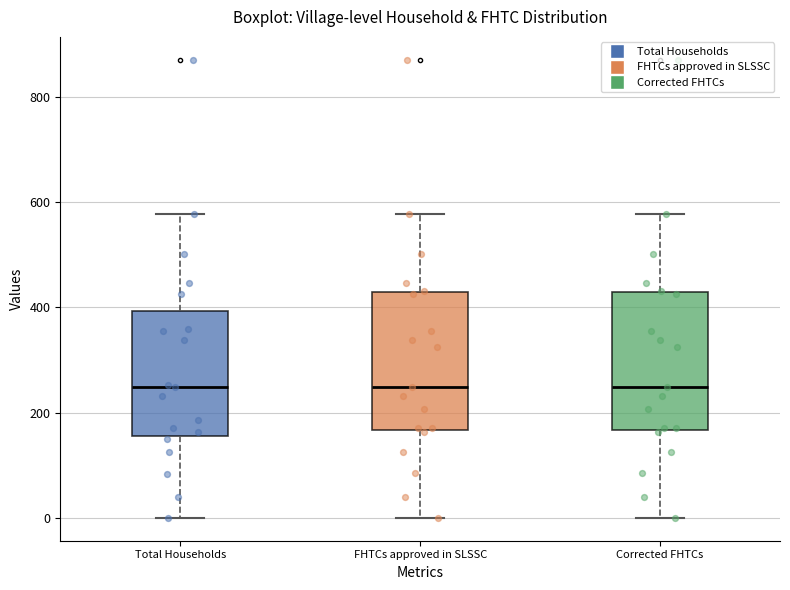

Reading left to right, transcribe this box plot: for each box, give where its median line is, the range the box spans, and where its two whiskers end, as read against the y-axis. The values are not printed on the chart, so give them approximately, as read against the axis.

Total Households: median 240, box 160 to 400, whiskers 0 to 580
FHTCs approved in SLSSC: median 240, box 160 to 420, whiskers 0 to 580
Corrected FHTCs: median 240, box 160 to 420, whiskers 0 to 580